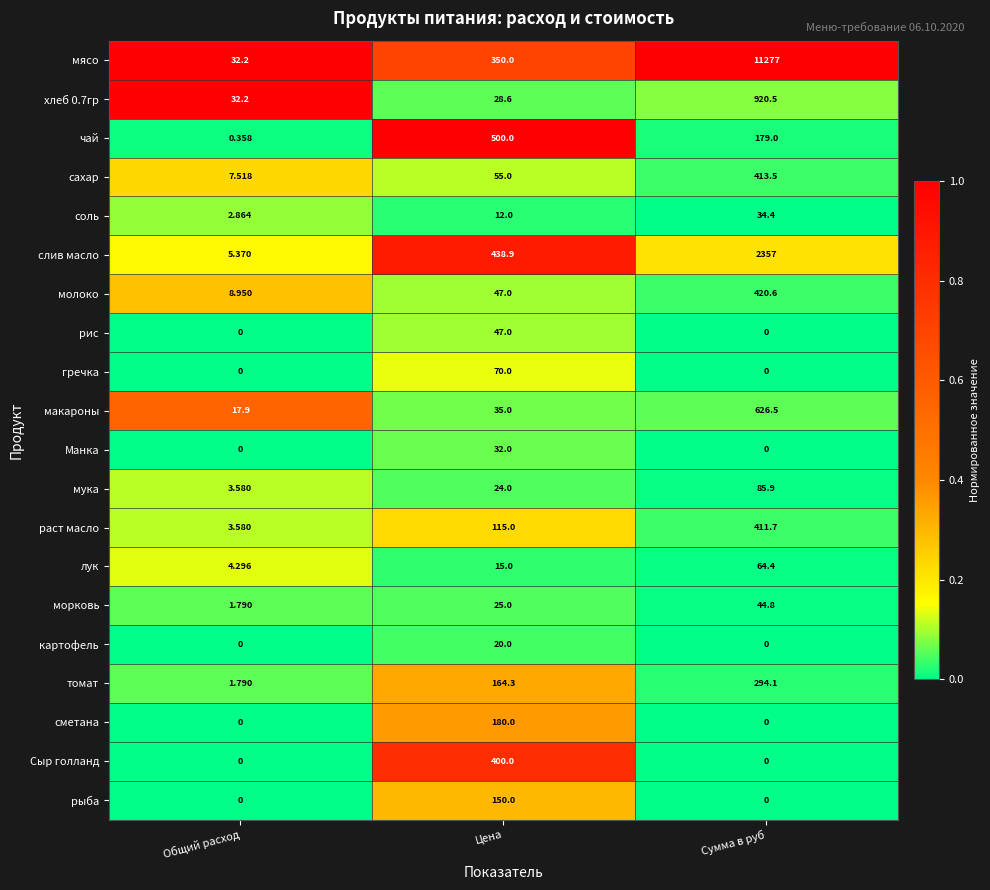

Where is лук nearest to the value 34?

Цена